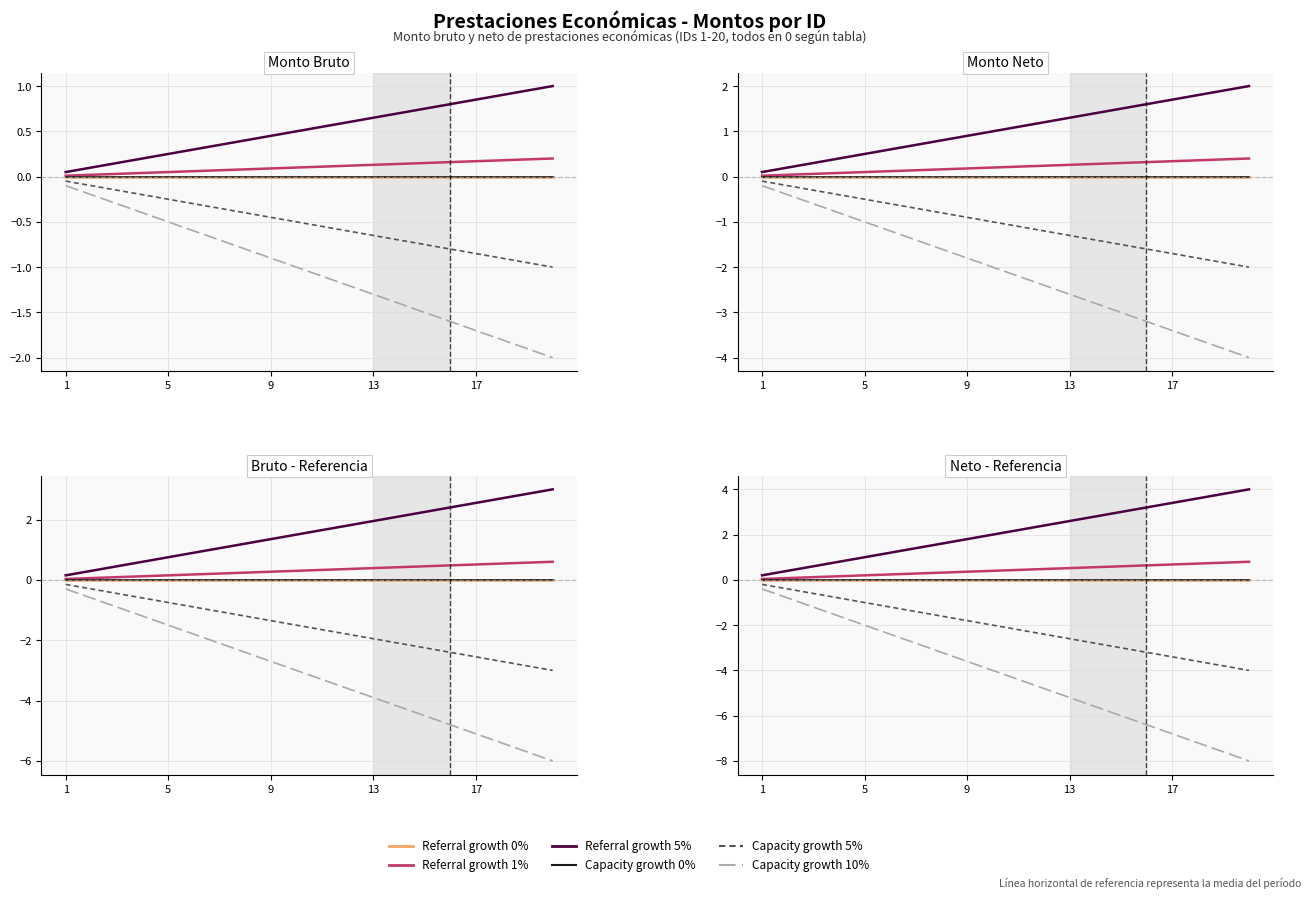

True or false: Ref growth 5% and Cap growth 0% cross at least once.

False